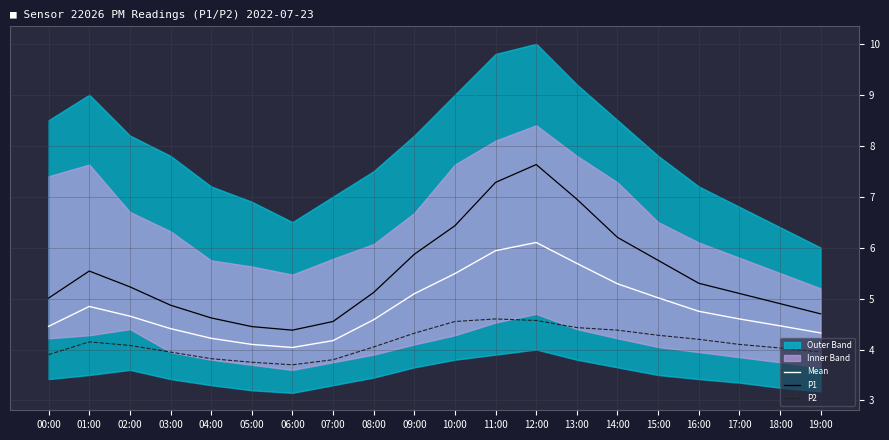

Reading left to right, extract all data points from this chart.

Mean: 4.5	4.8	4.7	4.4	4.2	4.1	4.0	4.2	4.6	5.1	5.5	5.9	6.1	5.7	5.3	5.0	4.8	4.6	4.5	4.3
P1: 5.0	5.5	5.2	4.9	4.6	4.5	4.4	4.5	5.1	5.9	6.4	7.3	7.6	7.0	6.2	5.8	5.3	5.1	4.9	4.7
P2: 3.9	4.2	4.1	4.0	3.8	3.8	3.7	3.8	4.0	4.3	4.5	4.6	4.6	4.4	4.4	4.3	4.2	4.1	4.0	4.0